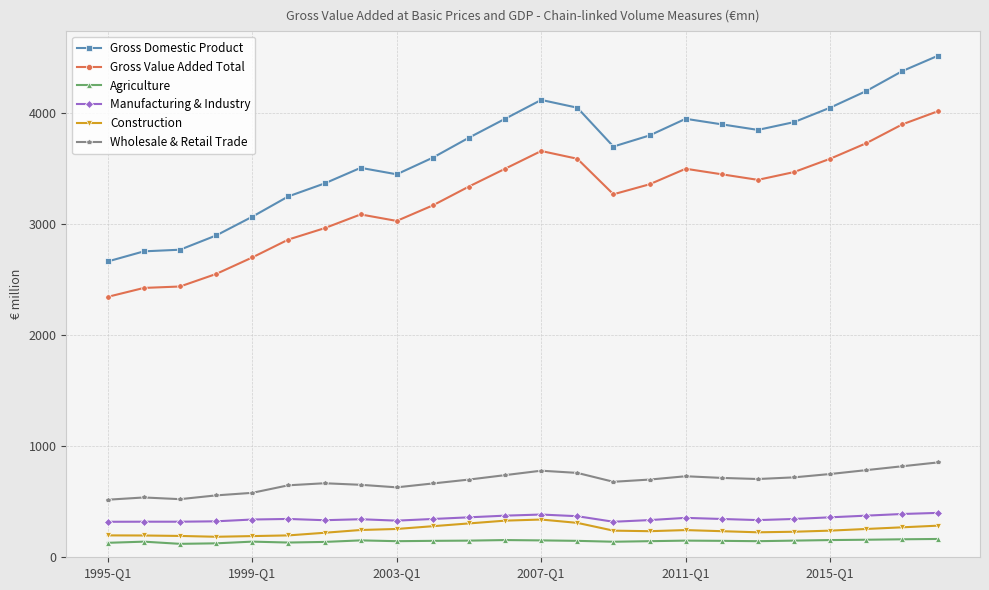

True or false: Agriculture and Wholesale & Retail Trade cross at least once.

False